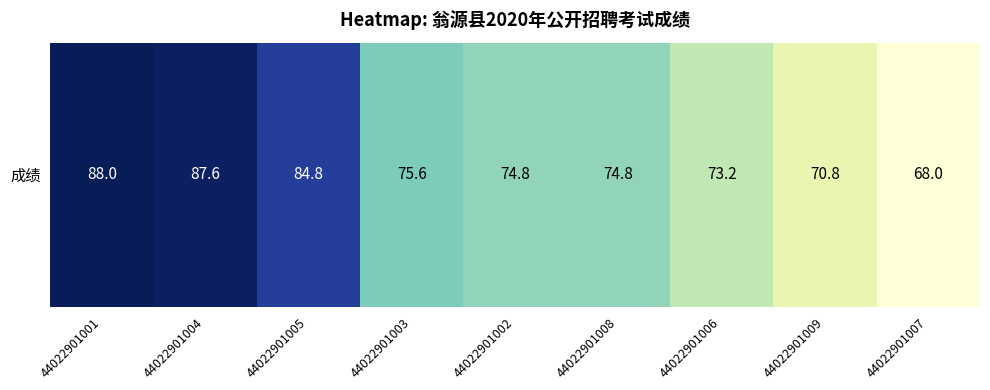

Is it true that the value at 44022901003 is 75.6?

True